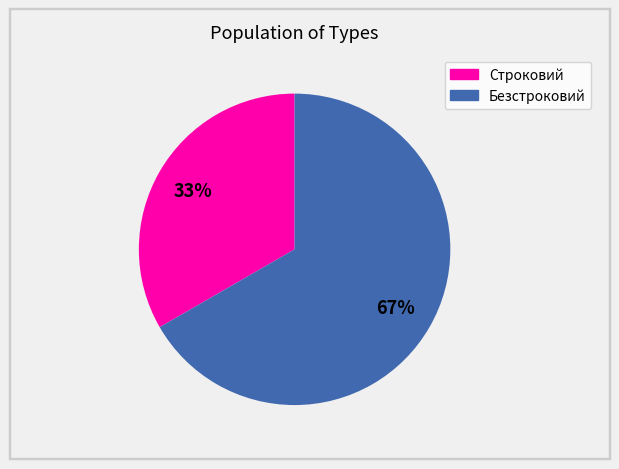

Is Строковий the majority of the pie?

No